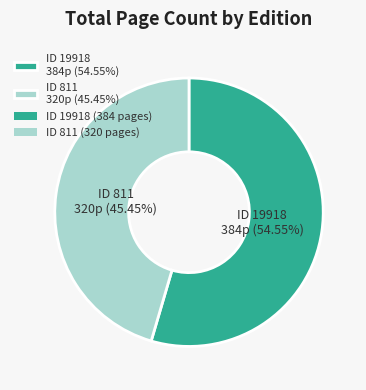

Do ID 811 320p (45.45%) and ID 19918 384p (54.55%) together represent more than half of the pie?

Yes